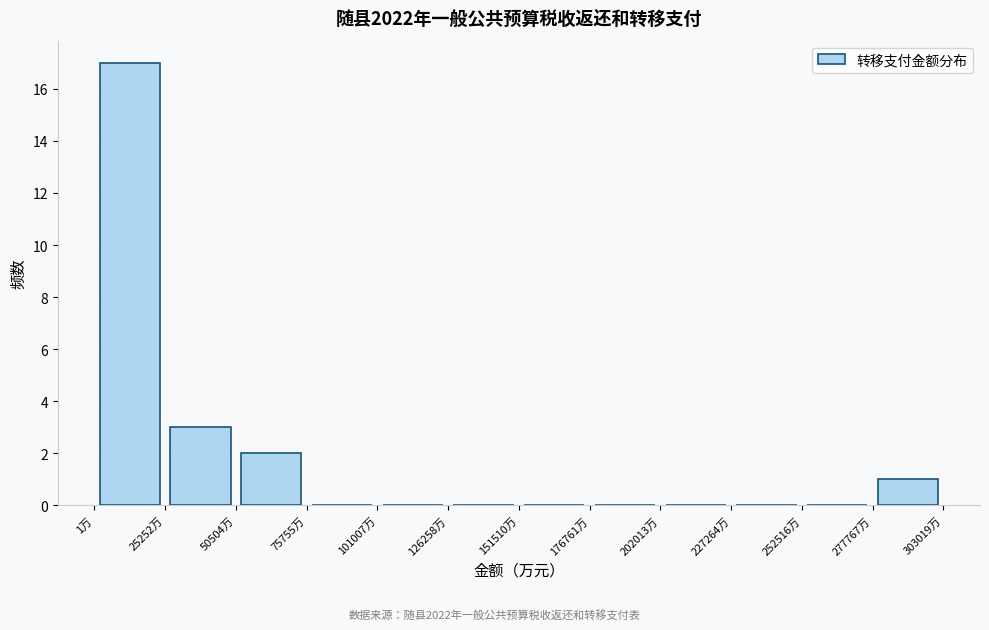

Reading left to right, transcribe this chart: for each bar, give the range it covers on the x-axis and its height. Neither the bar edges nor the heights are printed on the chart, so give them approximately, as read against the axes.

0 to 25000: 17
25000 to 50000: 3
50000 to 75000: 2
75000 to 100000: 0
100000 to 125000: 0
125000 to 150000: 0
150000 to 175000: 0
175000 to 200000: 0
200000 to 225000: 0
225000 to 255000: 0
255000 to 280000: 0
280000 to 305000: 1